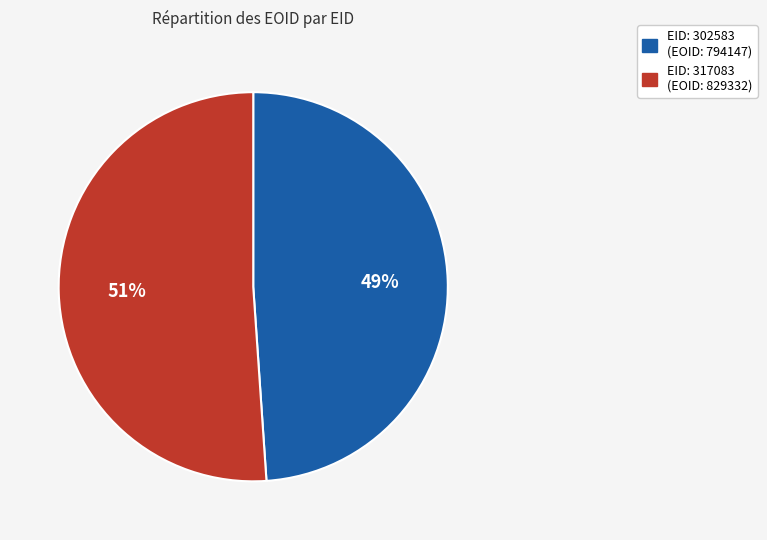

Is there any slice that represents more than half of the pie?

Yes